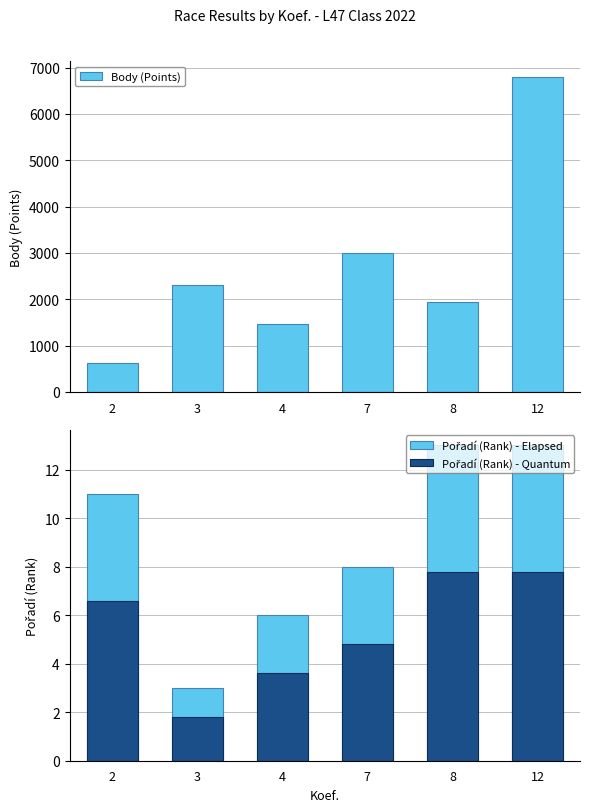

What is the lowest value of the Pořadí (Rank) - Elapsed series?

3.0